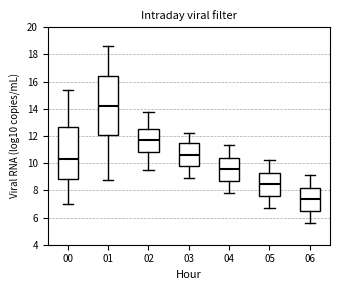

Which box is the tallest, from its lower edge to its upper edge?

01